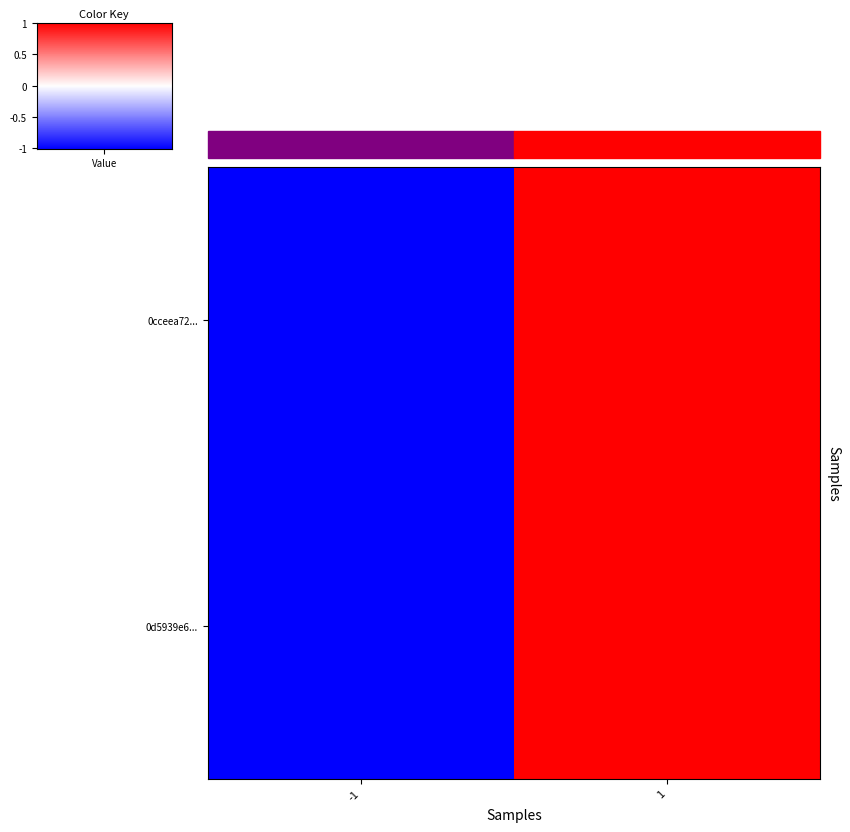

What is the minimum value shown in the chart?

-1